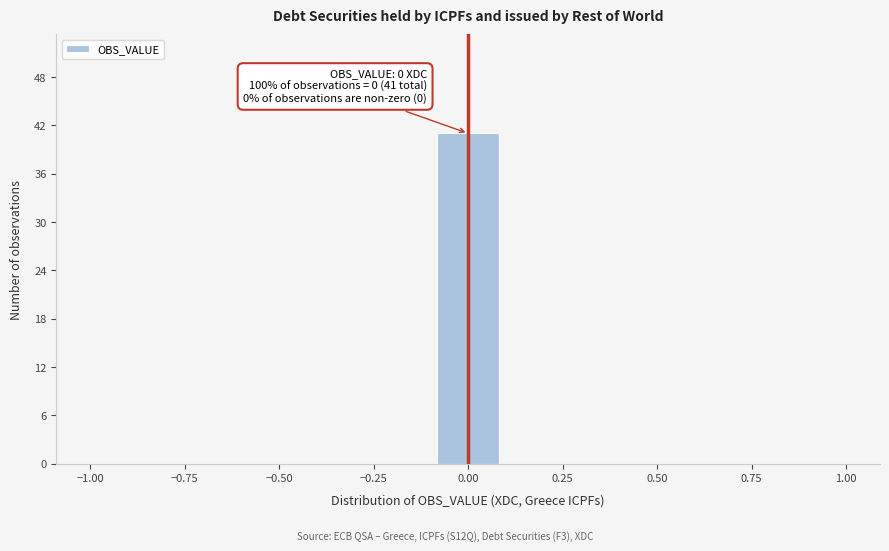

Read against the x-axis, roughly where is the centre of the tallest bar?

0.00